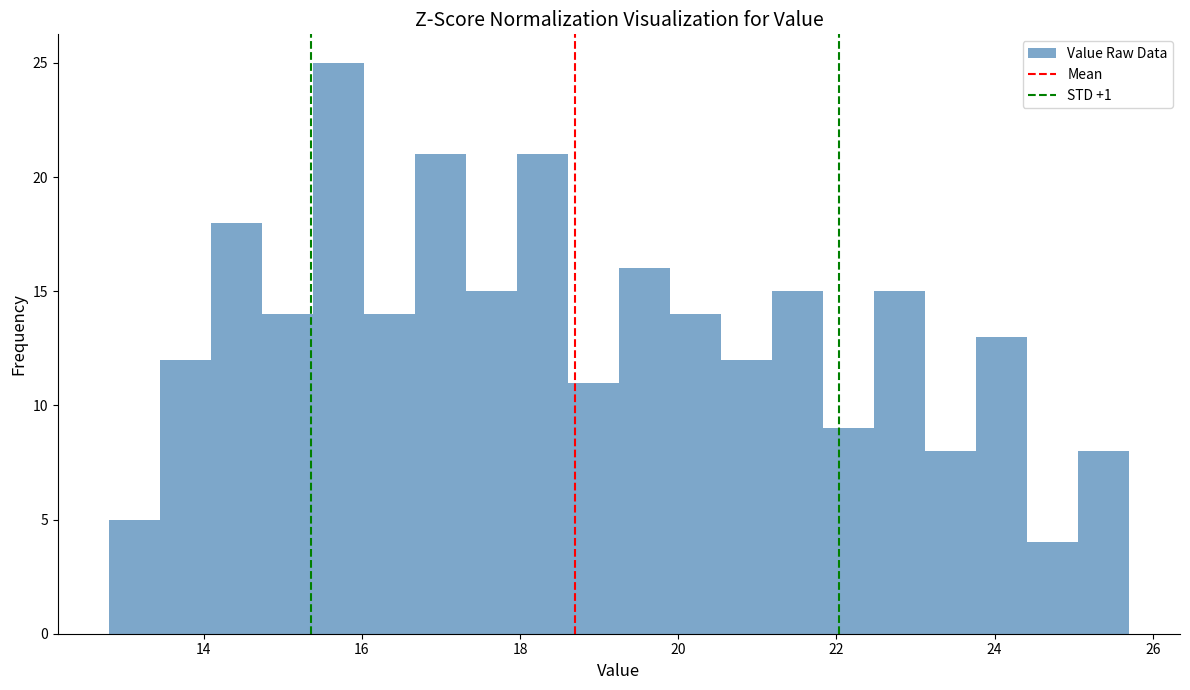

Around what value on the x-axis is the tallest bar? Give the approximate position of its centre, as read against the axis.

15.8